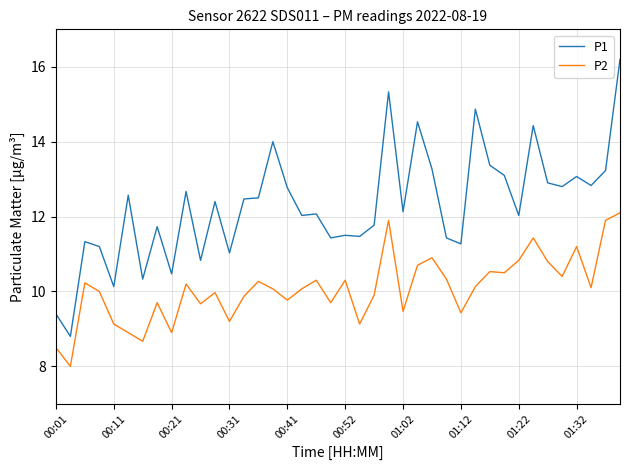

Which series has the largest range (max minus min)?

P1